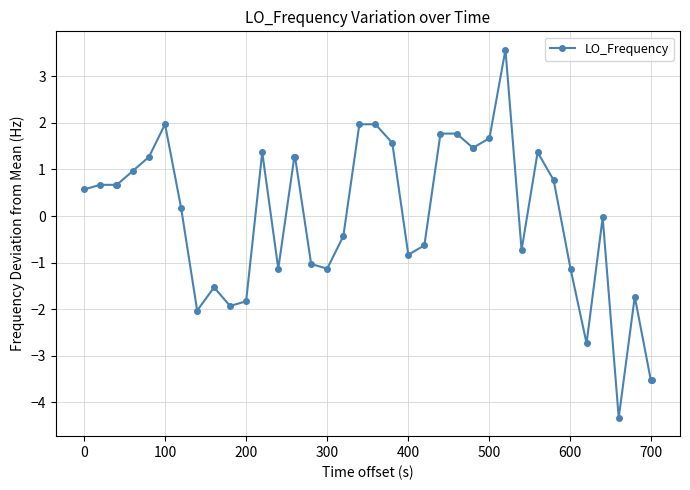

What is the value of the 31st point from the left?

-0.7